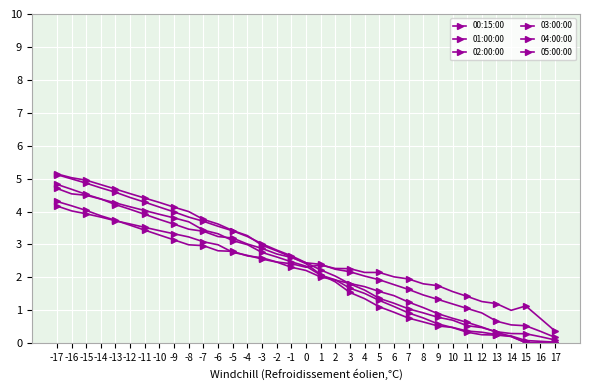

At which category is the sum across all series the highest?

-17